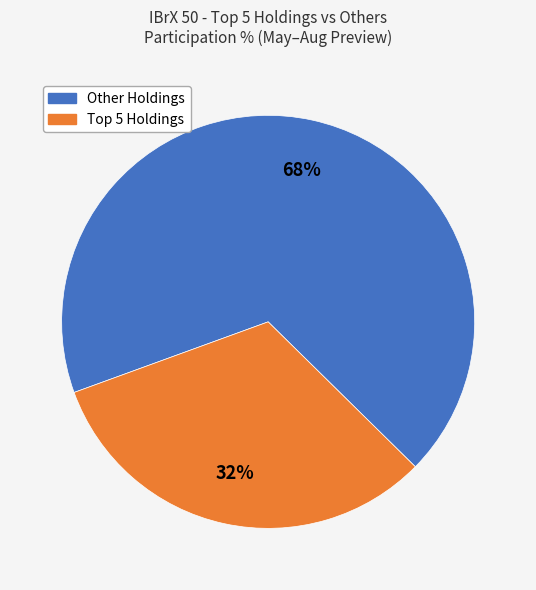

Does any single category account for the majority?

Yes